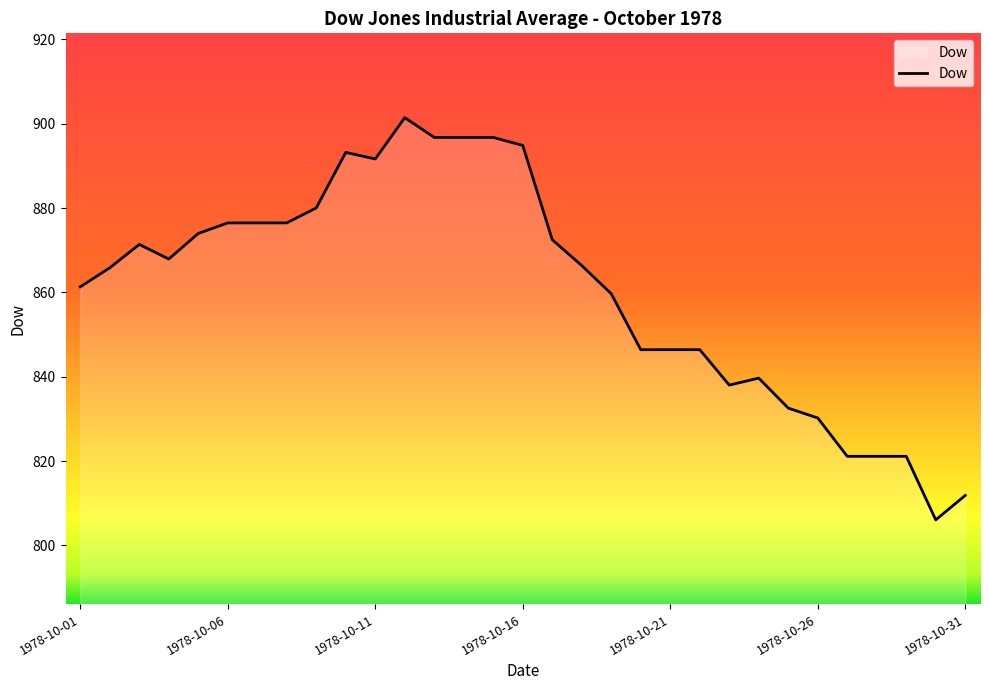

What is the maximum value shown in the chart?

901.4